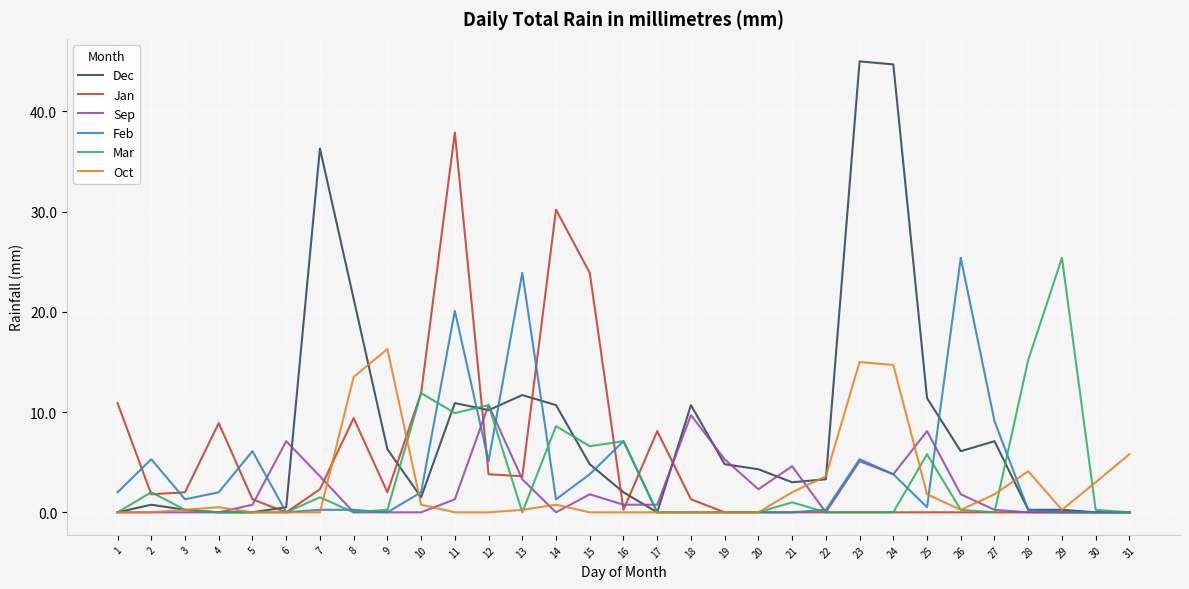

The value of Dec at 4 is 25.6. True or false?

False